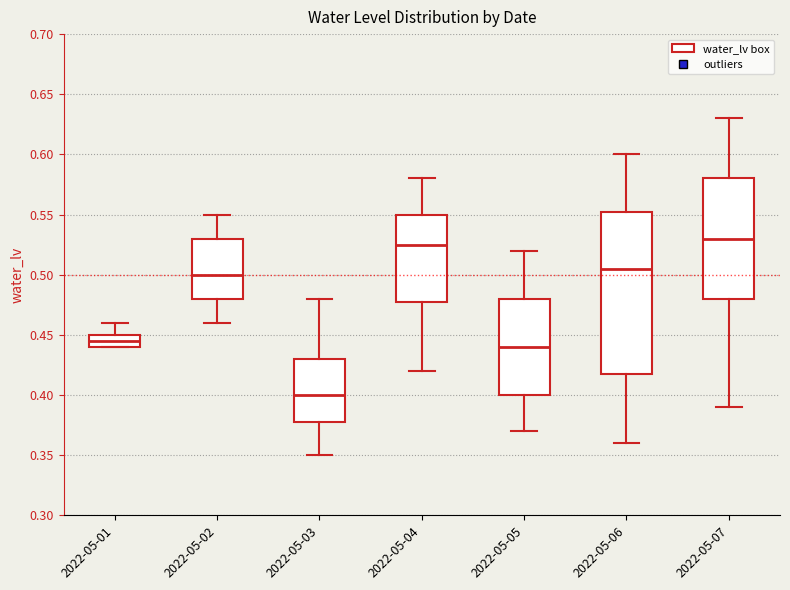

Reading left to right, transcribe this box plot: for each box, give where its median line is, the range the box spans, and where its two whiskers end, as read against the y-axis. The values are not printed on the chart, so give them approximately, as read against the axis.

2022-05-01: median 0.445, box 0.440 to 0.450, whiskers 0.440 to 0.460
2022-05-02: median 0.500, box 0.480 to 0.530, whiskers 0.460 to 0.550
2022-05-03: median 0.400, box 0.380 to 0.430, whiskers 0.350 to 0.480
2022-05-04: median 0.525, box 0.480 to 0.550, whiskers 0.420 to 0.580
2022-05-05: median 0.440, box 0.400 to 0.480, whiskers 0.370 to 0.520
2022-05-06: median 0.505, box 0.420 to 0.555, whiskers 0.360 to 0.600
2022-05-07: median 0.530, box 0.480 to 0.580, whiskers 0.390 to 0.630